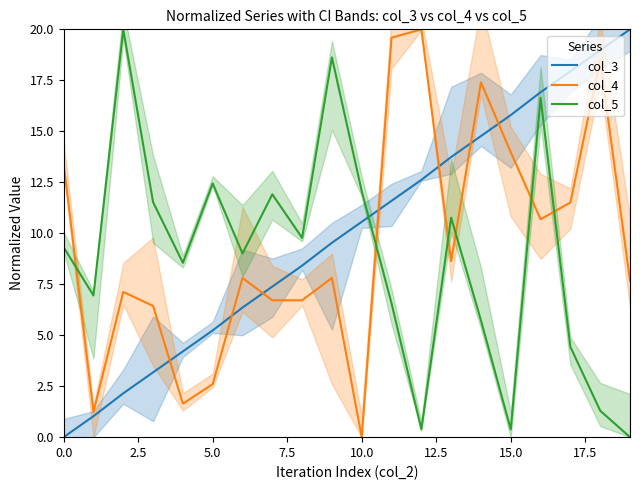

After their last crossing, which series has the higher values: col_5 or col_4?

col_4